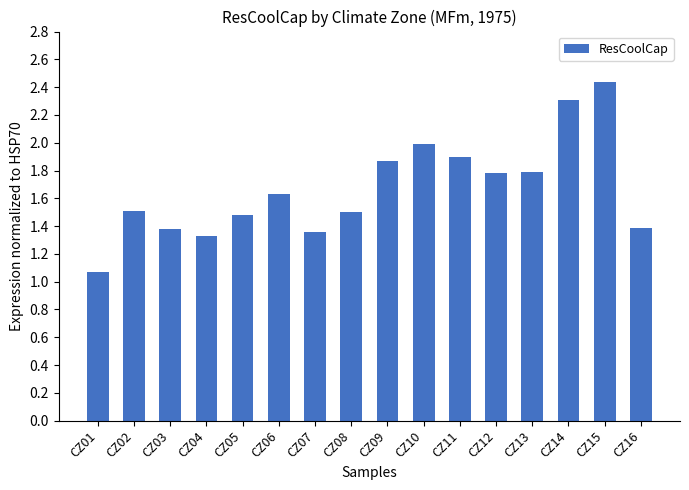

What is the value of the 2nd bar from the left?

1.5